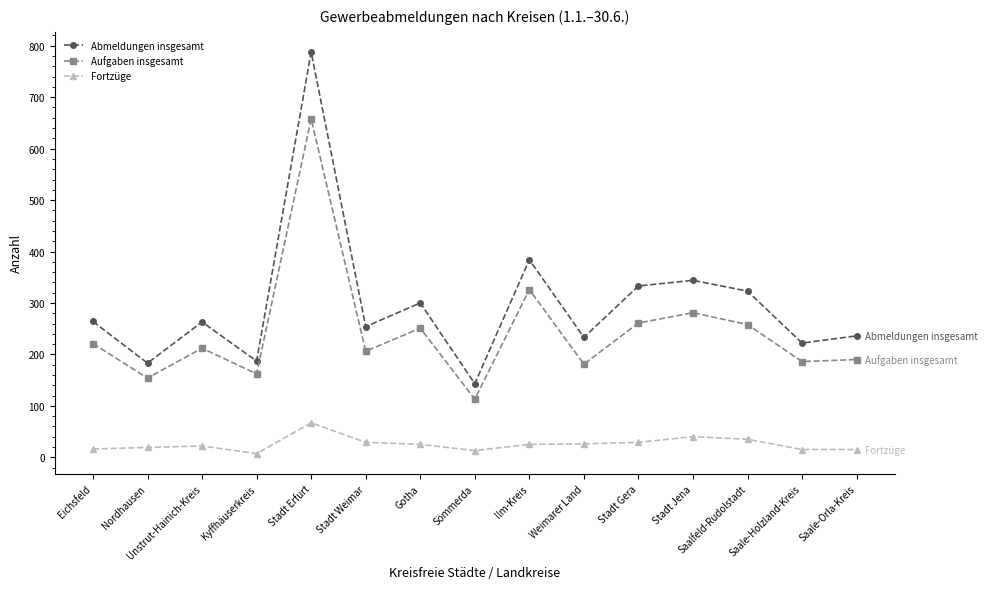

The value of Abmeldungen insgesamt at Weimarer Land is 151. True or false?

False